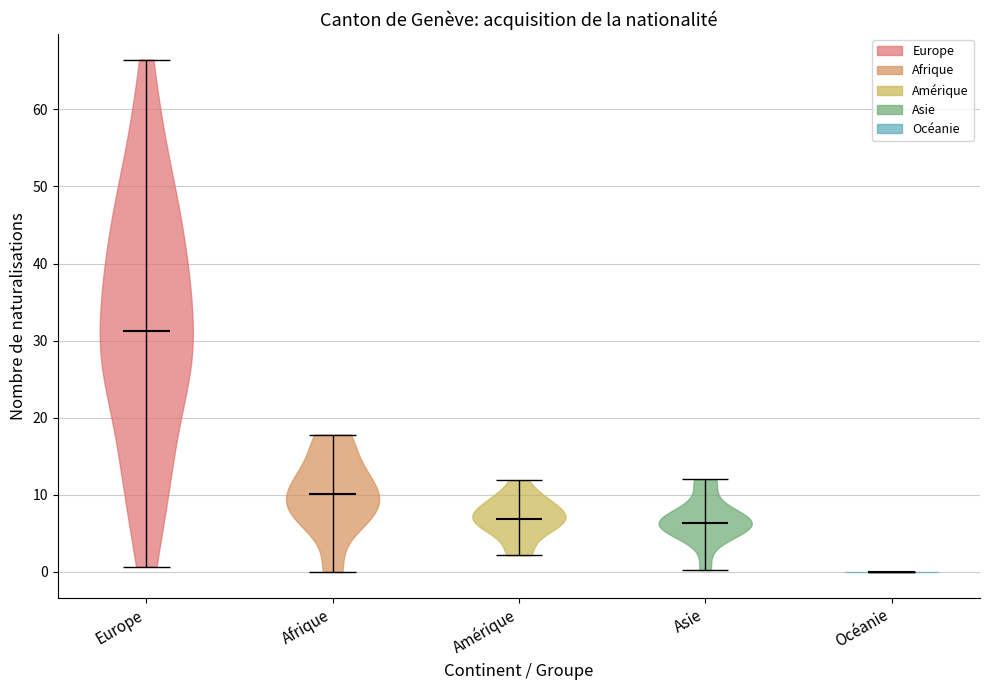

Reading left to right, read every violin against the y-axis: where its median line is, and the lowest and highest points it reaches. The values are not printed on the chart, so give them approximately, as read against the axis.

Europe: median line 31, lowest point 1, highest point 66
Afrique: median line 10, lowest point 0, highest point 18
Amérique: median line 7, lowest point 2, highest point 12
Asie: median line 6, lowest point 0, highest point 12
Océanie: median line 0, lowest point 0, highest point 0